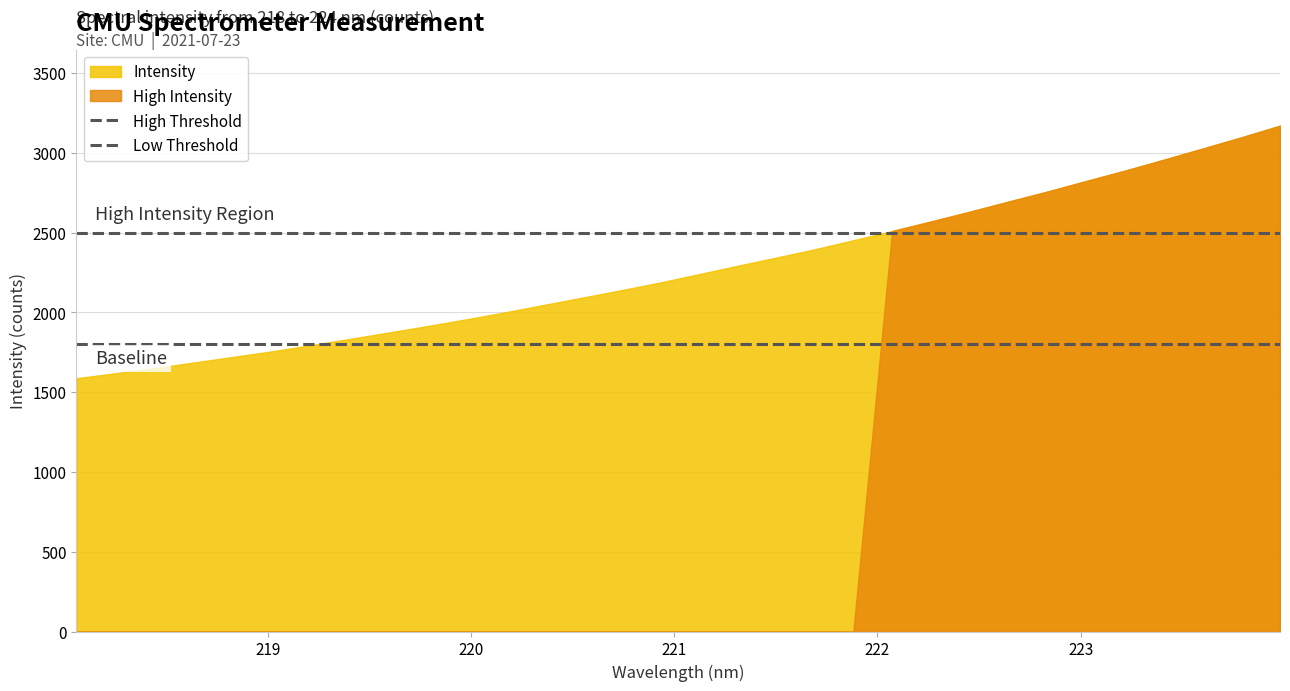

What is the value of the Low Threshold point at the 2nd from the left?

1800